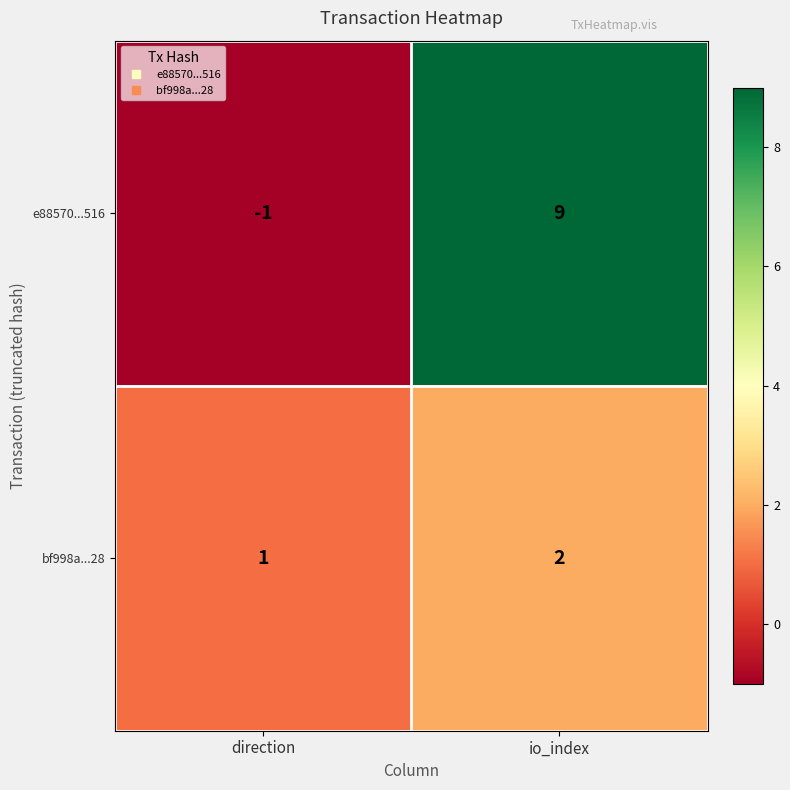

Is it true that bf998a...28 equals 1 at io_index?

False